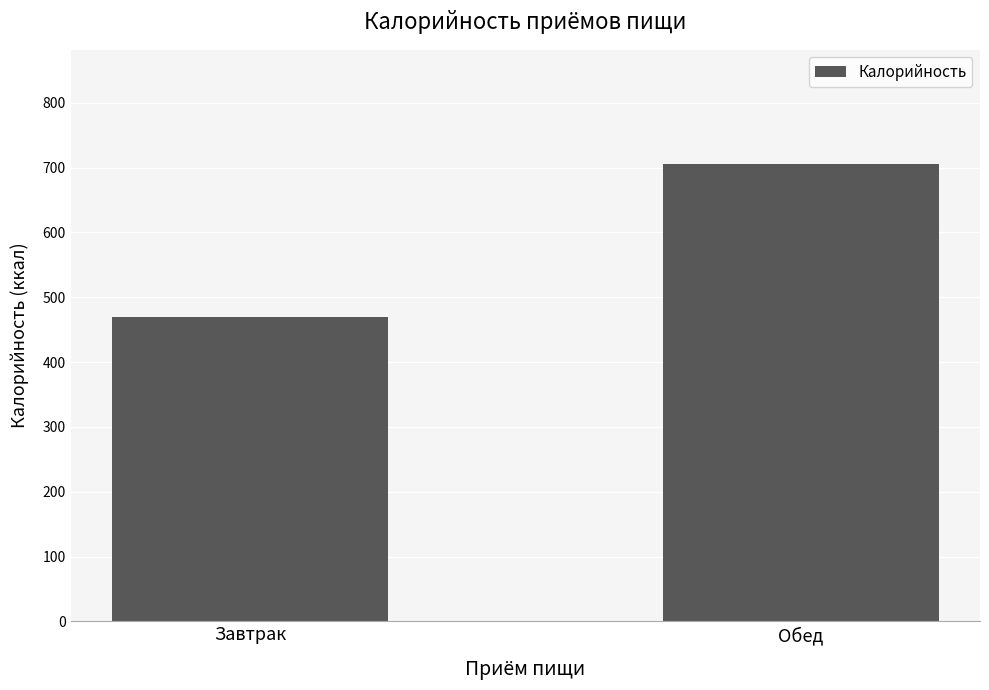

Are the bars grouped side by side (vs. stacked)?

No